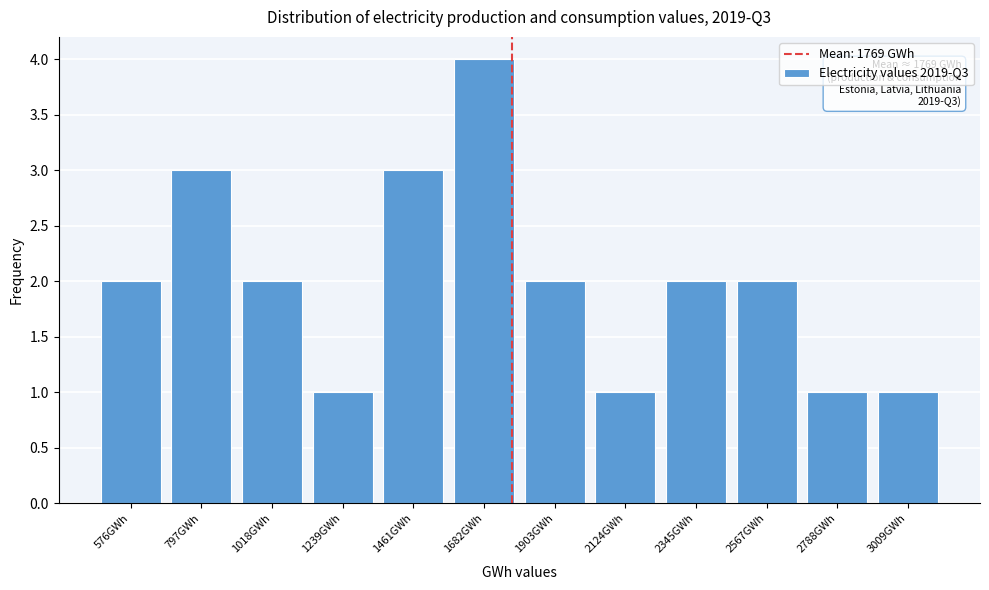

Reading right to left, list all the values displayed in this chart.

3009GWh=1	2788GWh=1	2567GWh=2	2345GWh=2	2124GWh=1	1903GWh=2	1682GWh=4	1461GWh=3	1239GWh=1	1018GWh=2	797GWh=3	576GWh=2